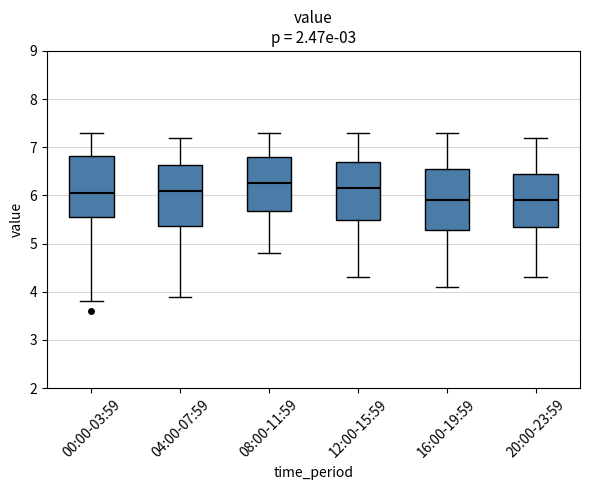

Where does the lower whisker of the box for 16:00-19:59 end on the y-axis? The values are not printed on the chart, so give them approximately, as read against the axis.

4.1